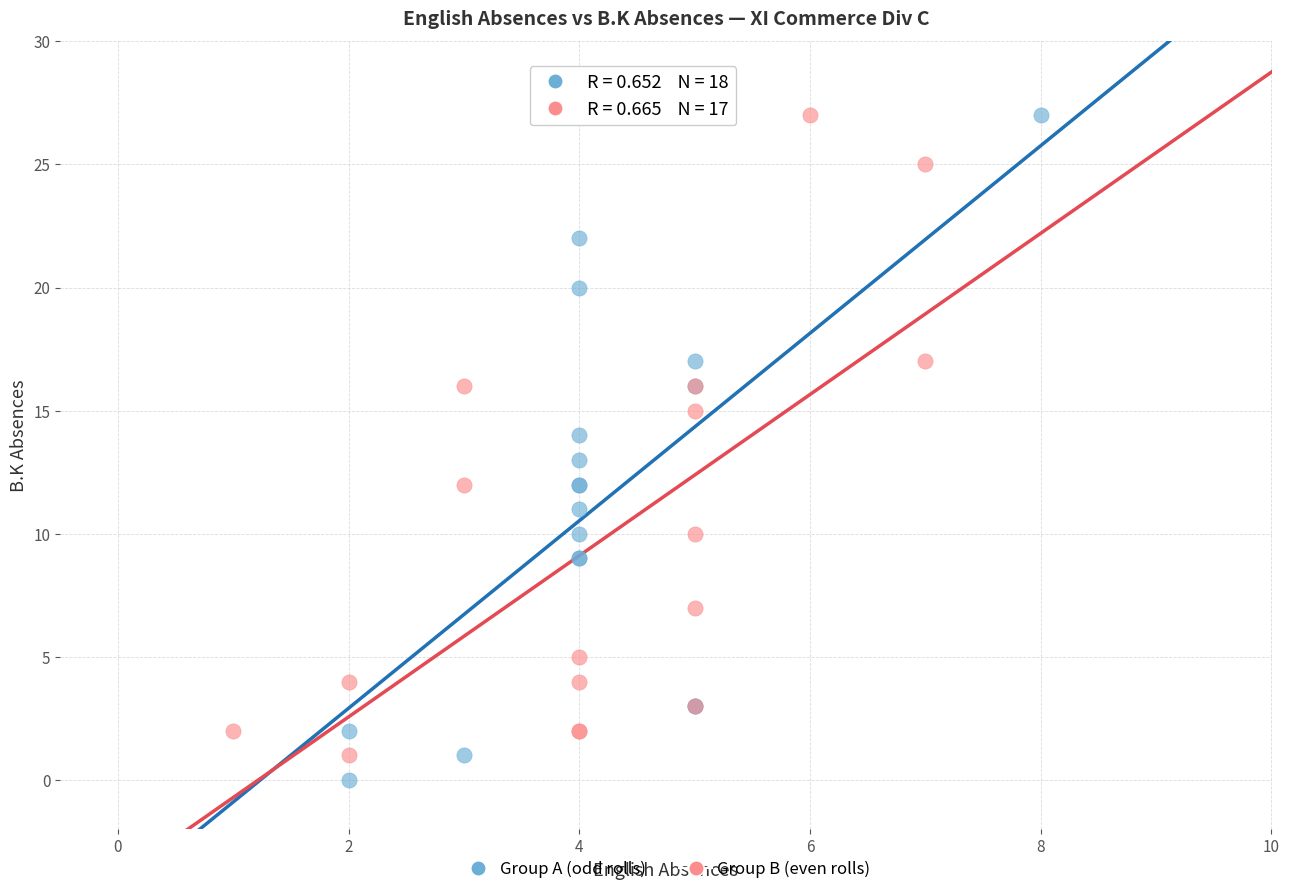

What are all the series names shown in the legend?

Group A (odd rolls), Group B (even rolls)